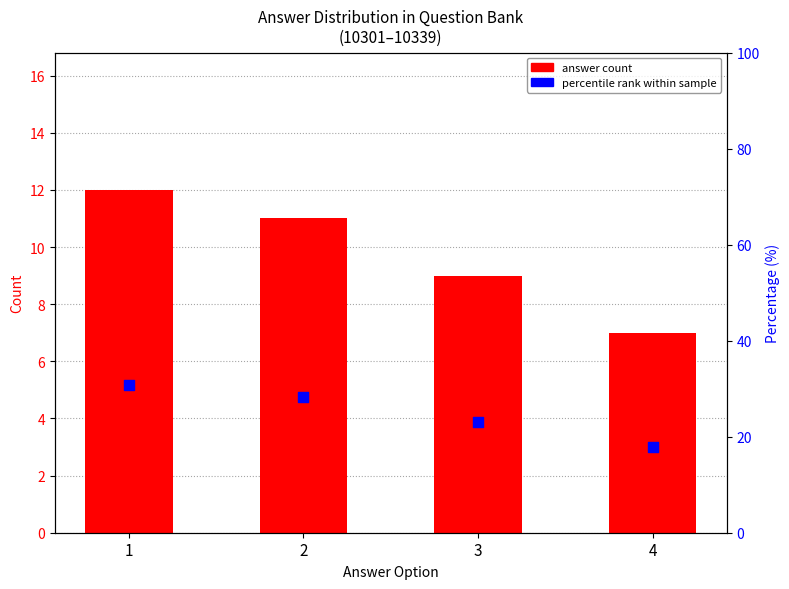

At which category is the sum across all series the highest?

1